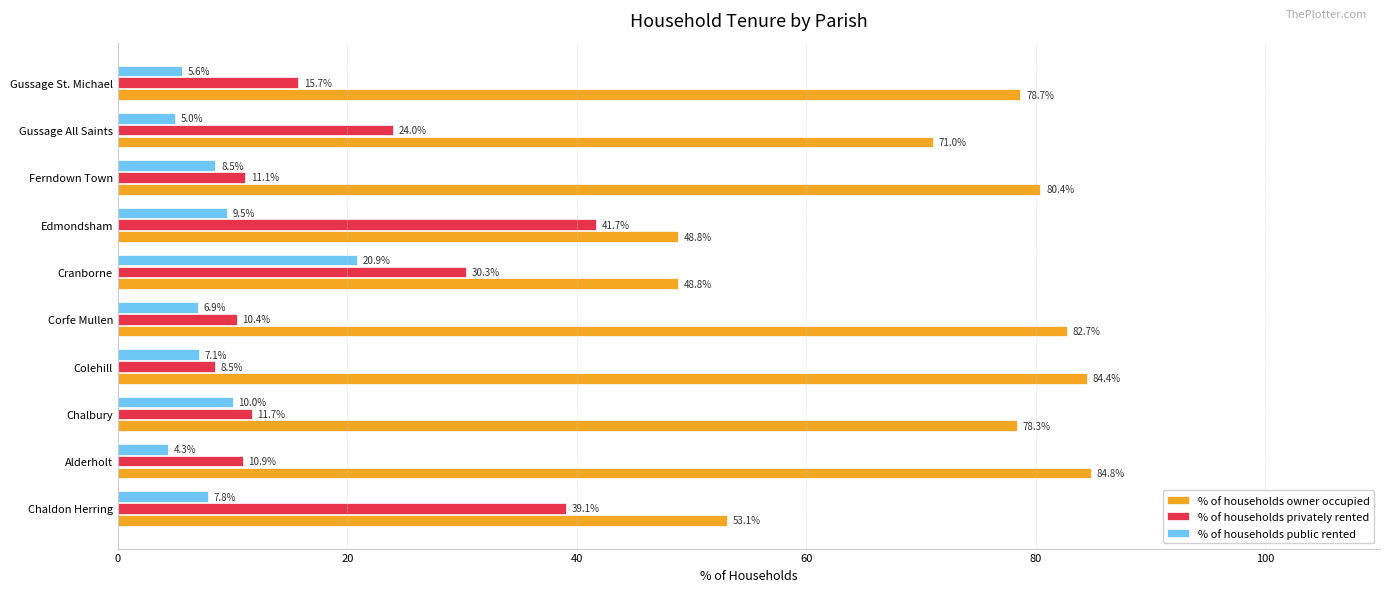

List the series in order of their overall mean, lowest first.

% of households public rented, % of households privately rented, % of households owner occupied